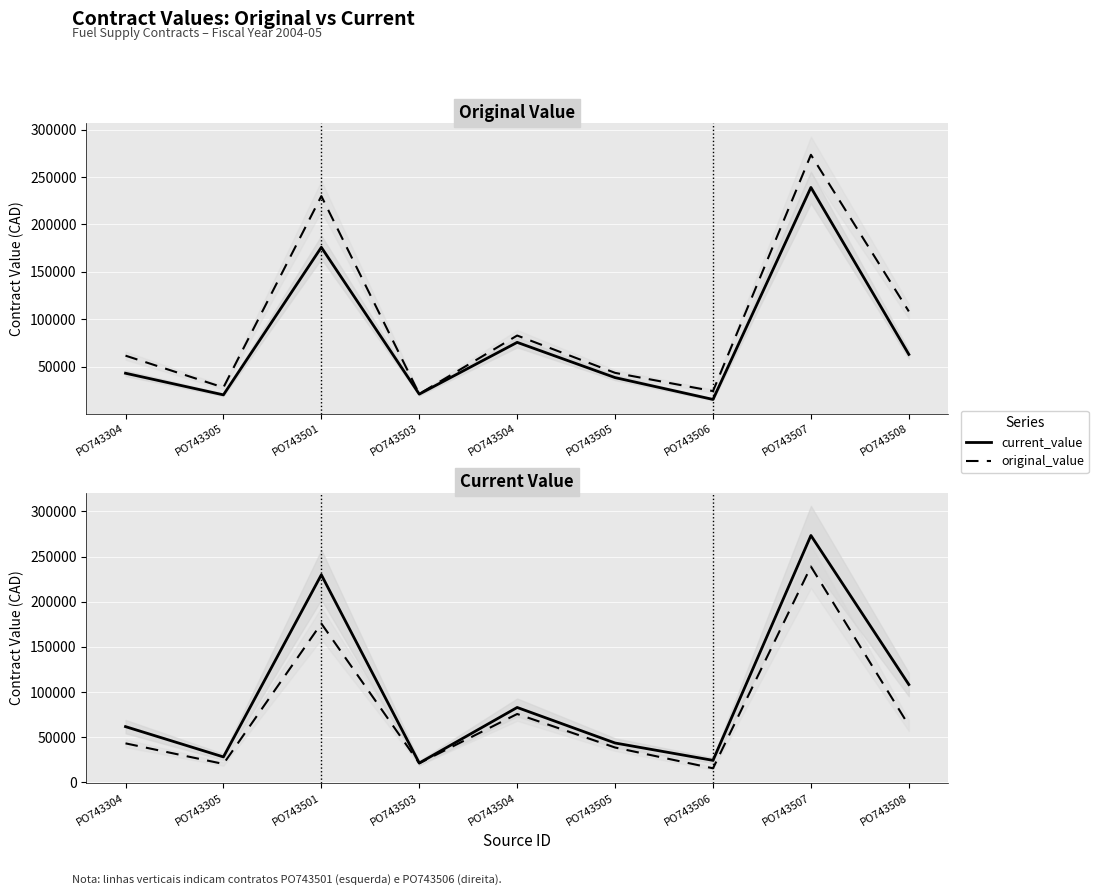

What are all the series names shown in the legend?

original_value, current_value